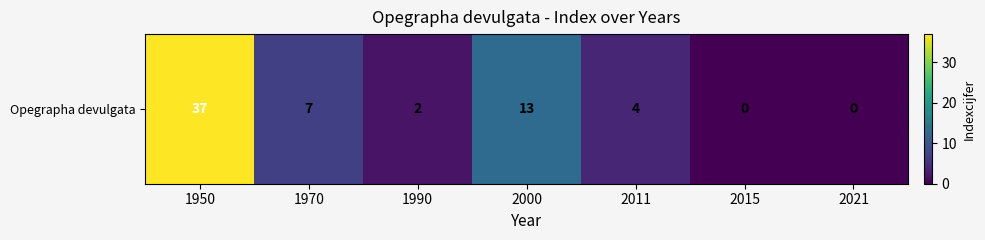

What is the change in value from 1990 to 2000?

+11